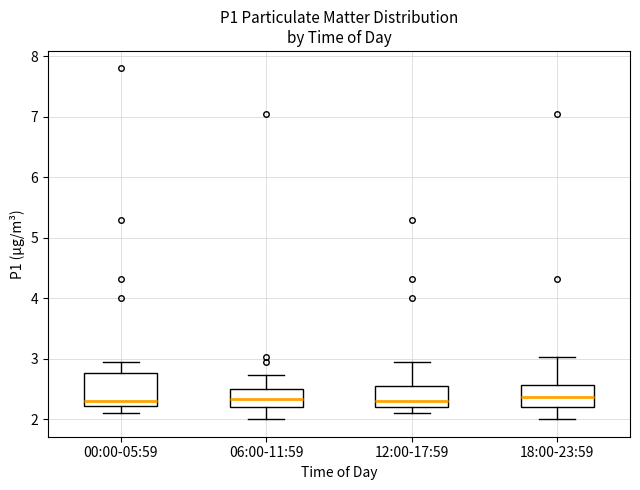

Reading left to right, read every box against the y-axis: the position of its median line, the range the box covers, and the ends of its whiskers. The values are not printed on the chart, so give them approximately, as read against the axis.

00:00-05:59: median 2.3, box 2.2 to 2.8, whiskers 2.1 to 3.0
06:00-11:59: median 2.3, box 2.2 to 2.5, whiskers 2.0 to 2.7
12:00-17:59: median 2.3, box 2.2 to 2.6, whiskers 2.1 to 3.0
18:00-23:59: median 2.4, box 2.2 to 2.6, whiskers 2.0 to 3.0